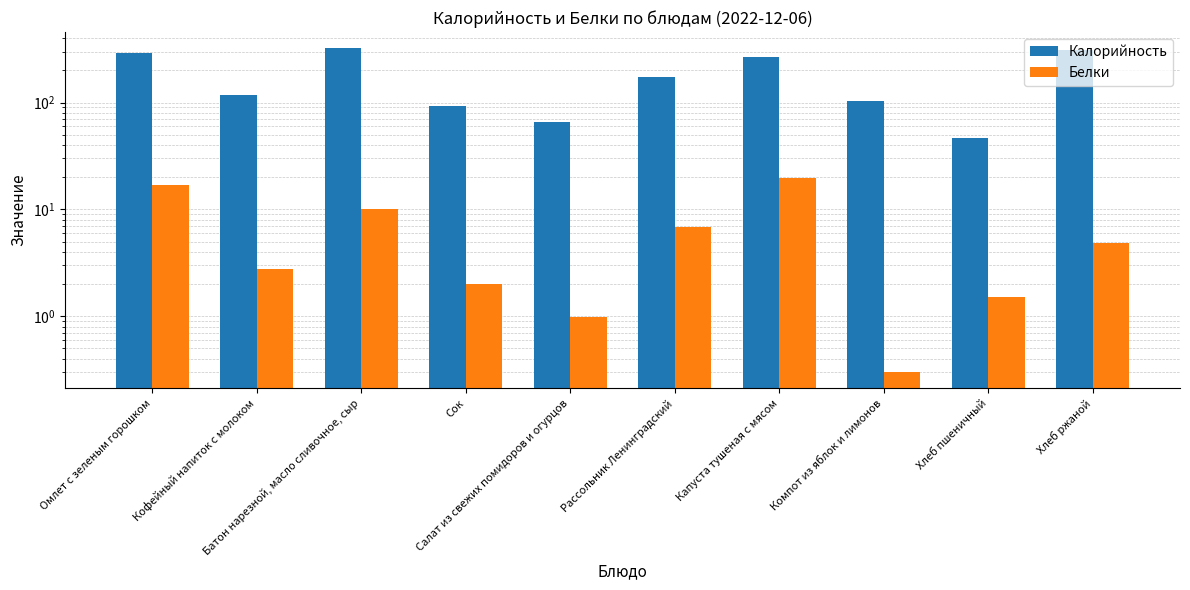

What position from the right is Батон нарезной, масло сливочное, сыр?

8